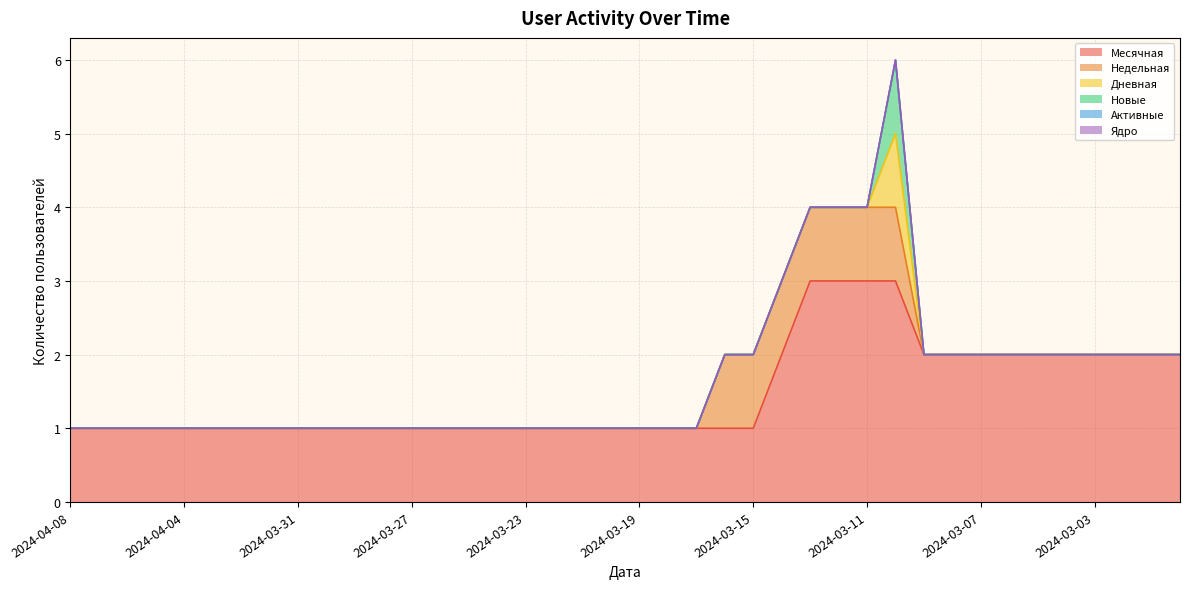

What is the sum of all Месячная values?

59